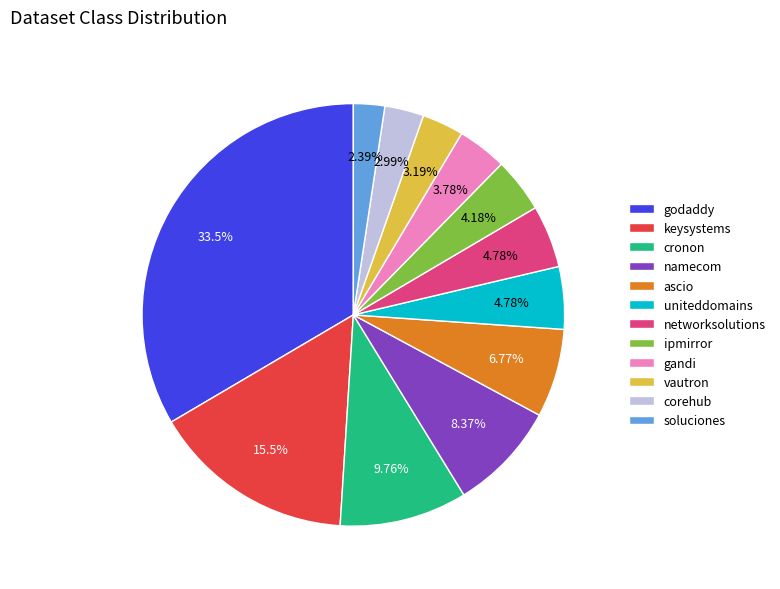

Which category has the smallest portion of the pie?

soluciones